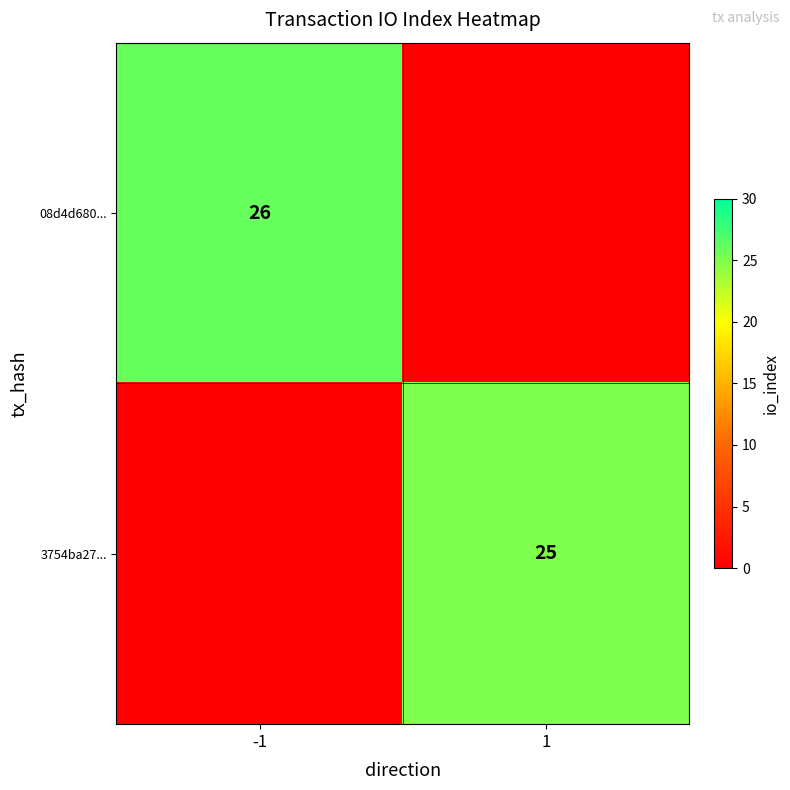

Is the value of 3754ba27... at 1 greater than the value of 08d4d680... at -1?

No